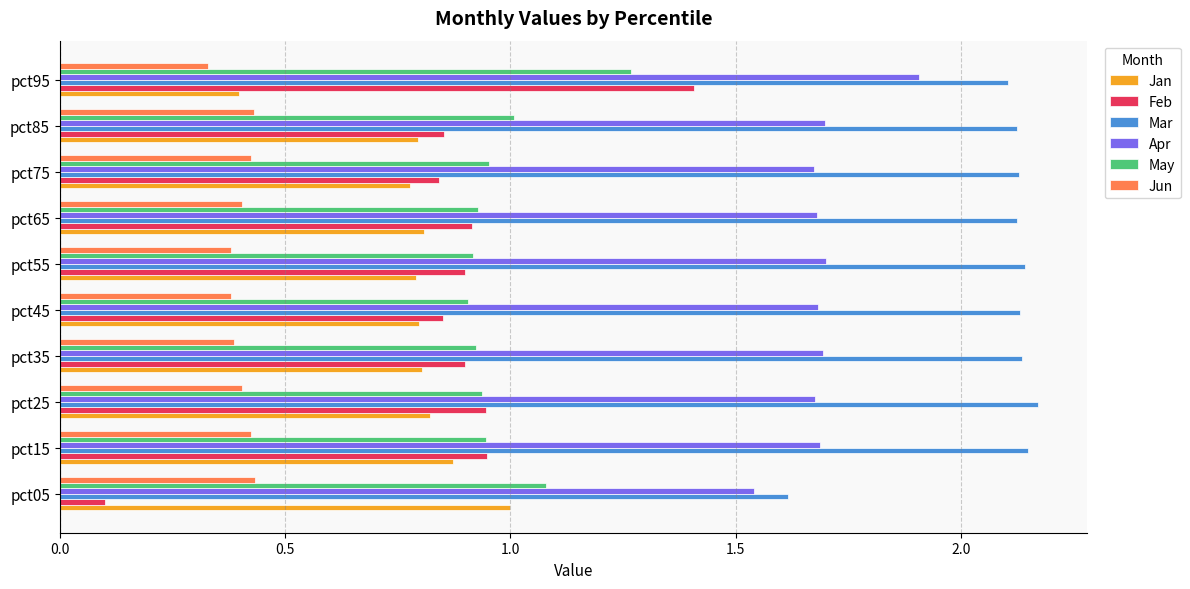

Which series has the widest spread of values?

Feb